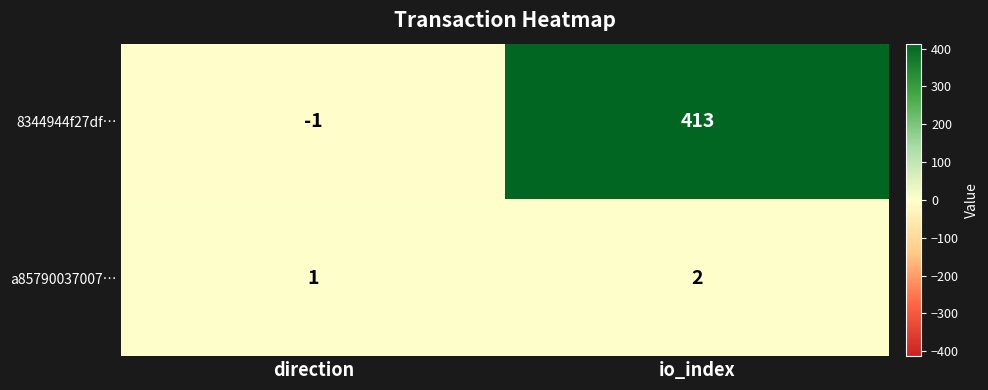

What is the difference between the 8344944f27df… values at io_index and direction?

414